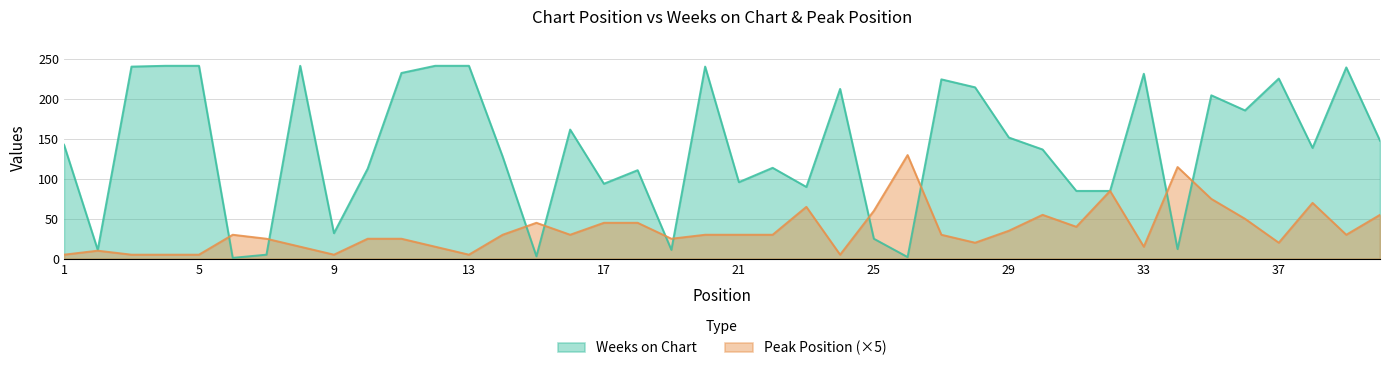

Reading left to right, list all the values displayed in this chart.

Weeks on Chart: 143	11	241	242	242	1	5	242	32	113	233	242	242	128	3	162	94	111	11	241	96	114	90	213	25	2	225	215	152	137	85	85	232	12	205	186	226	139	240	148
Peak Position: 5	10	5	5	5	30	25	15	5	25	25	15	5	30	45	30	45	45	25	30	30	30	65	5	60	130	30	20	35	55	40	85	15	115	75	50	20	70	30	55